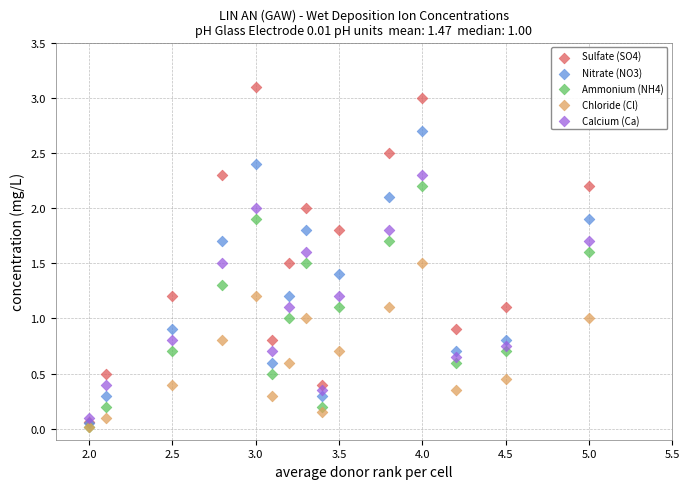

What are all the series names shown in the legend?

Sulfate (SO4), Nitrate (NO3), Ammonium (NH4), Chloride (Cl), Calcium (Ca)